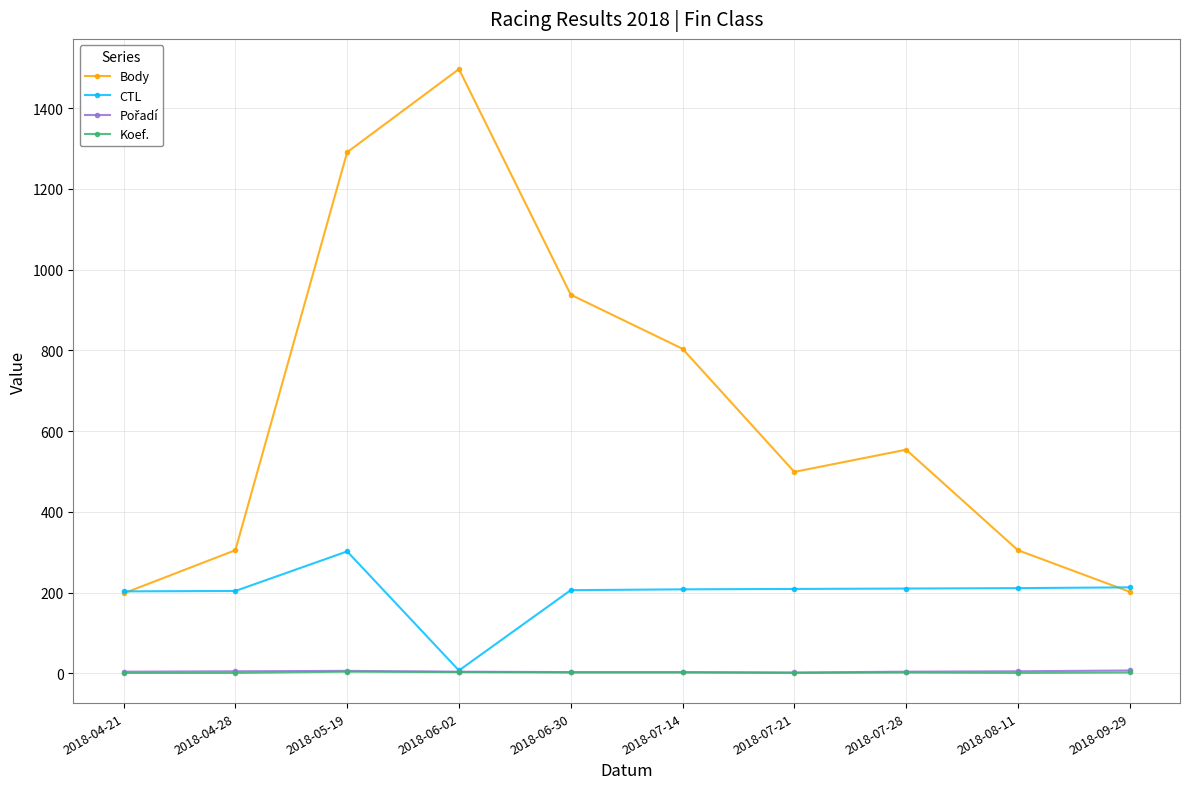

What is the label of the 3rd point from the right?

2018-07-28